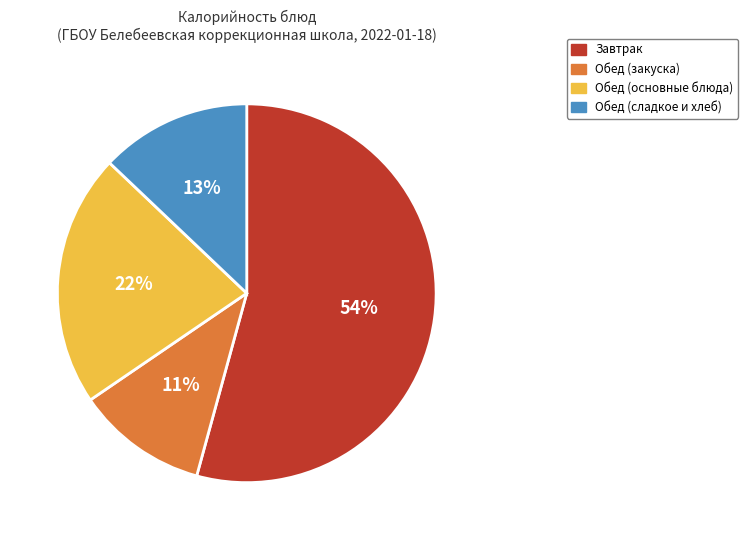

How many segments does this pie chart have?

4